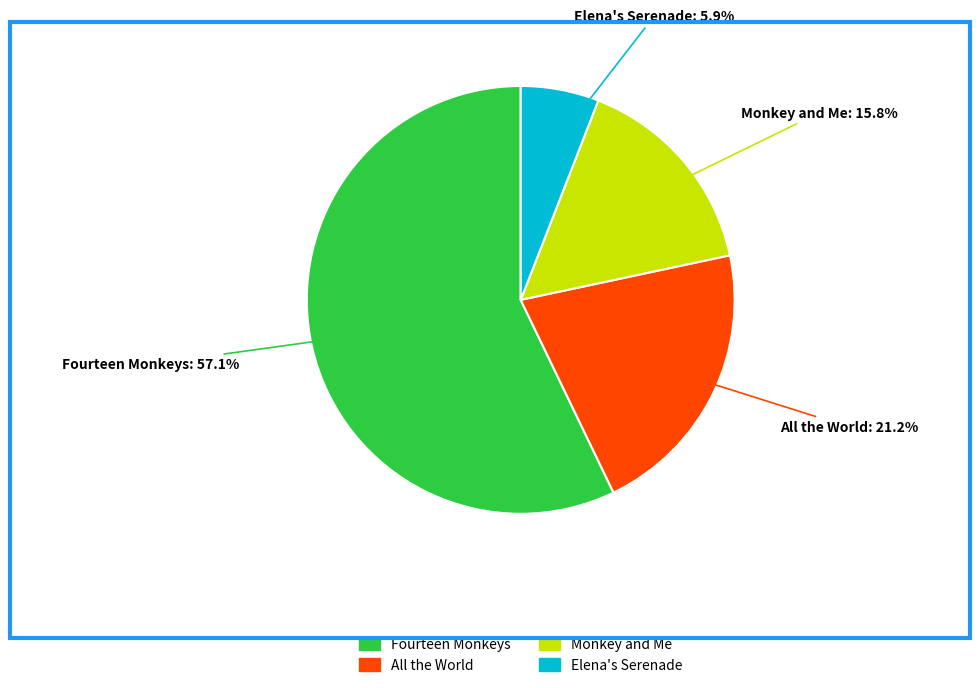

Is there any slice that represents more than half of the pie?

Yes